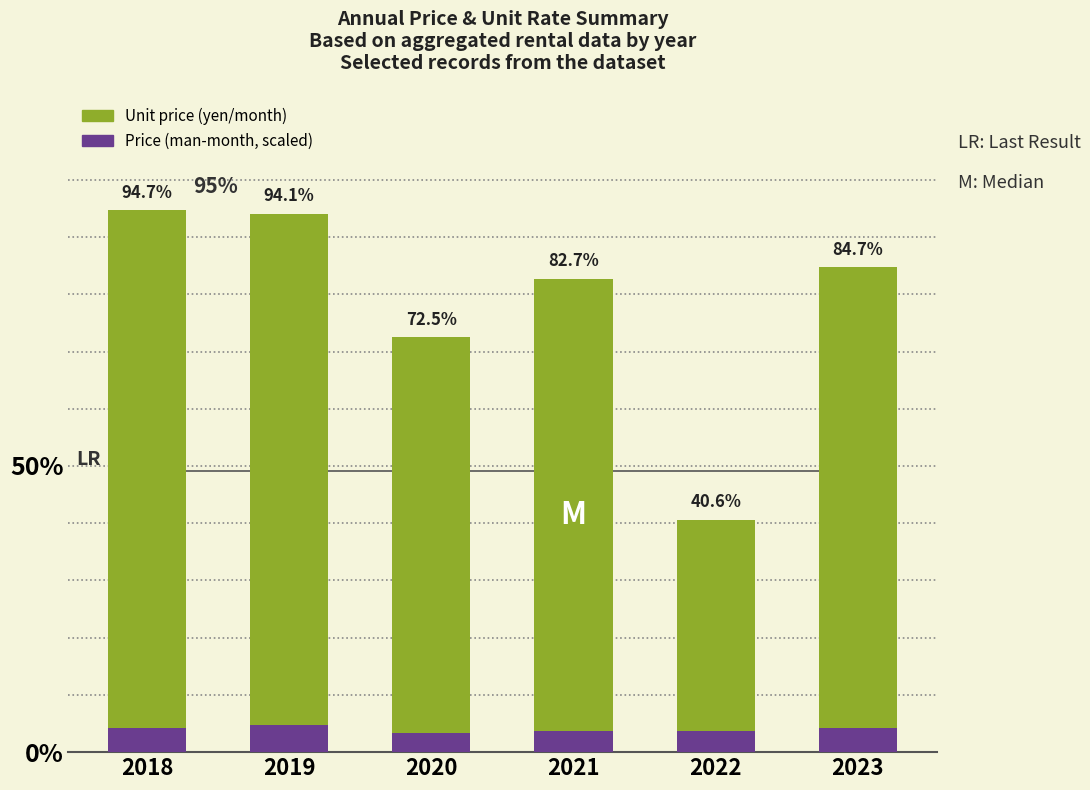

What is the difference between the highest and lowest values at 2020?

69.1